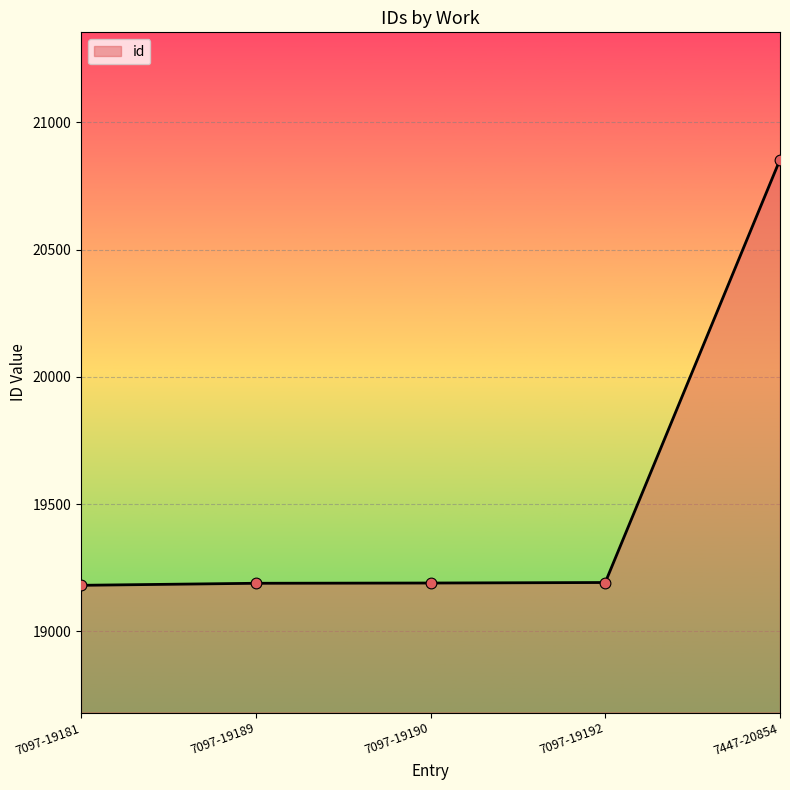

What is the change in value from 7097-19181 to 7097-19192?

+11